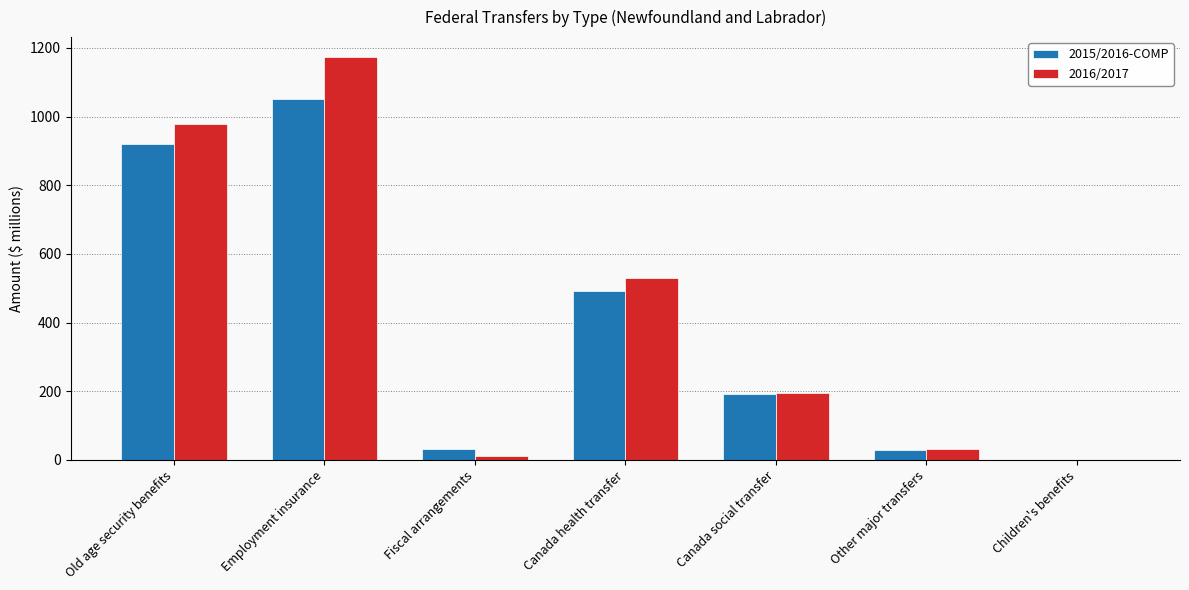

What is the total value across all series at Canada social transfer?

388